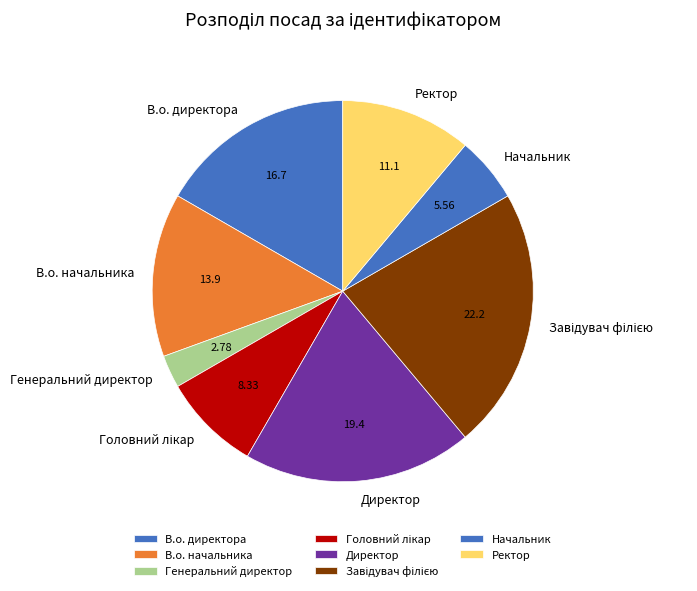

Between Директор and Начальник, which is larger?

Директор